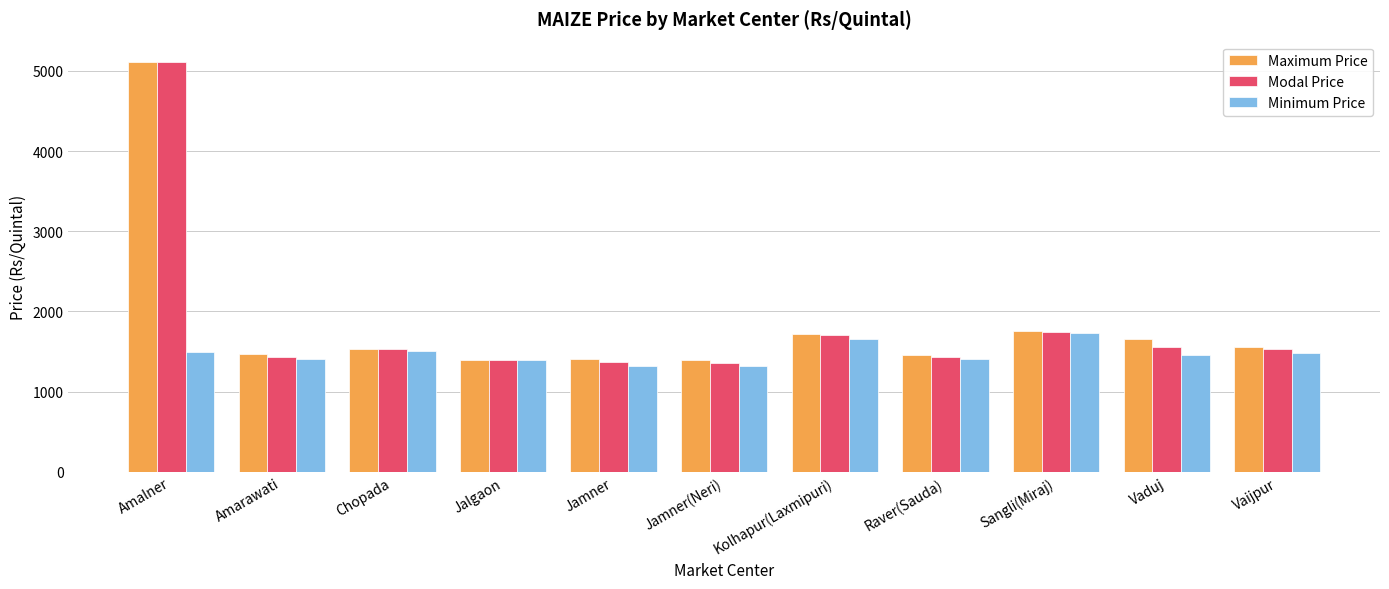

What is the value of the Maximum Price bar at the 8th from the left?

1450